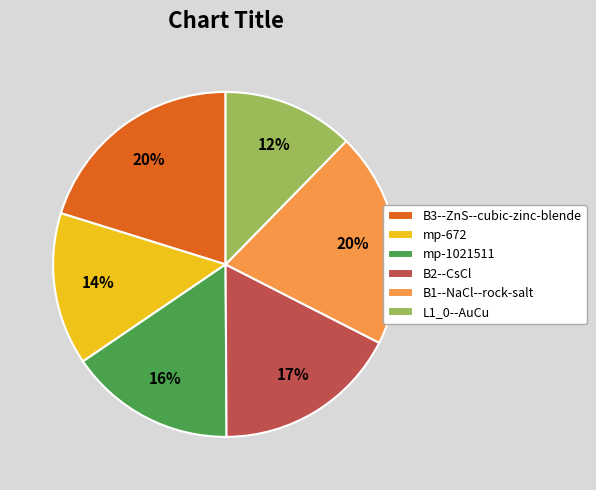

The L1_0--AuCu slice represents 12% of the pie. True or false?

True